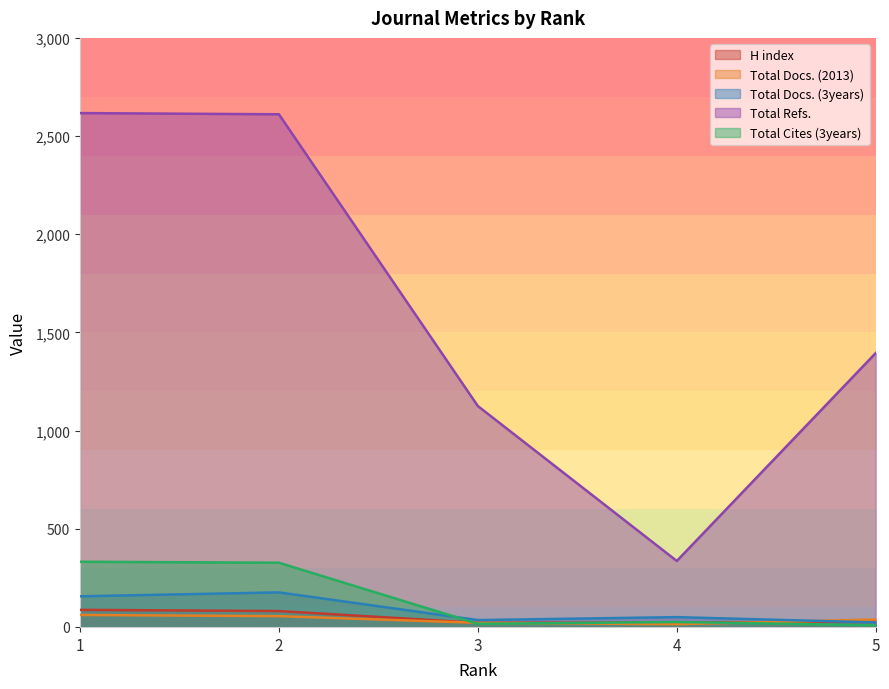

At 5, list the series in order from largest to smallest.

Total Refs., Total Docs. (2013), H index, Total Docs. (3years), Total Cites (3years)